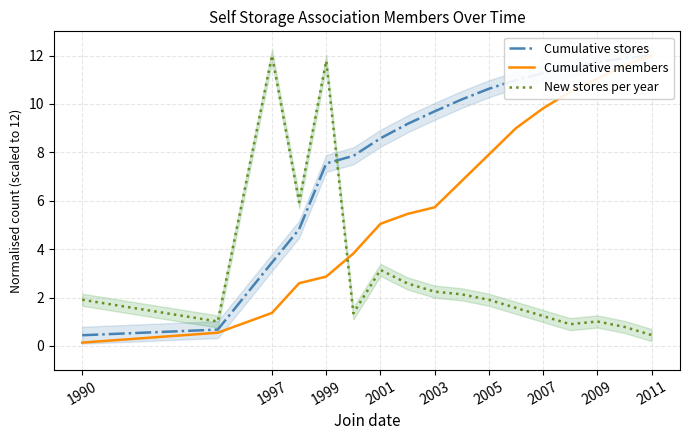

At which label does New stores per year reach its minimum?

2011